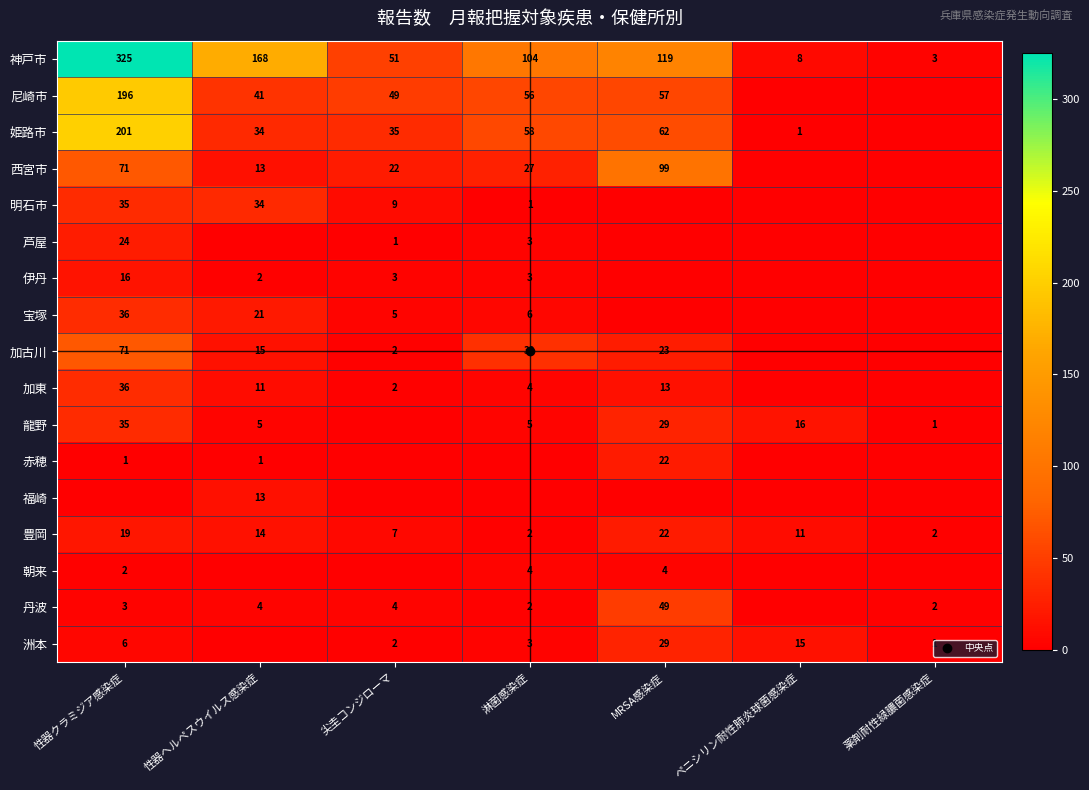

At how many categories does at least one series exceed 246?

1